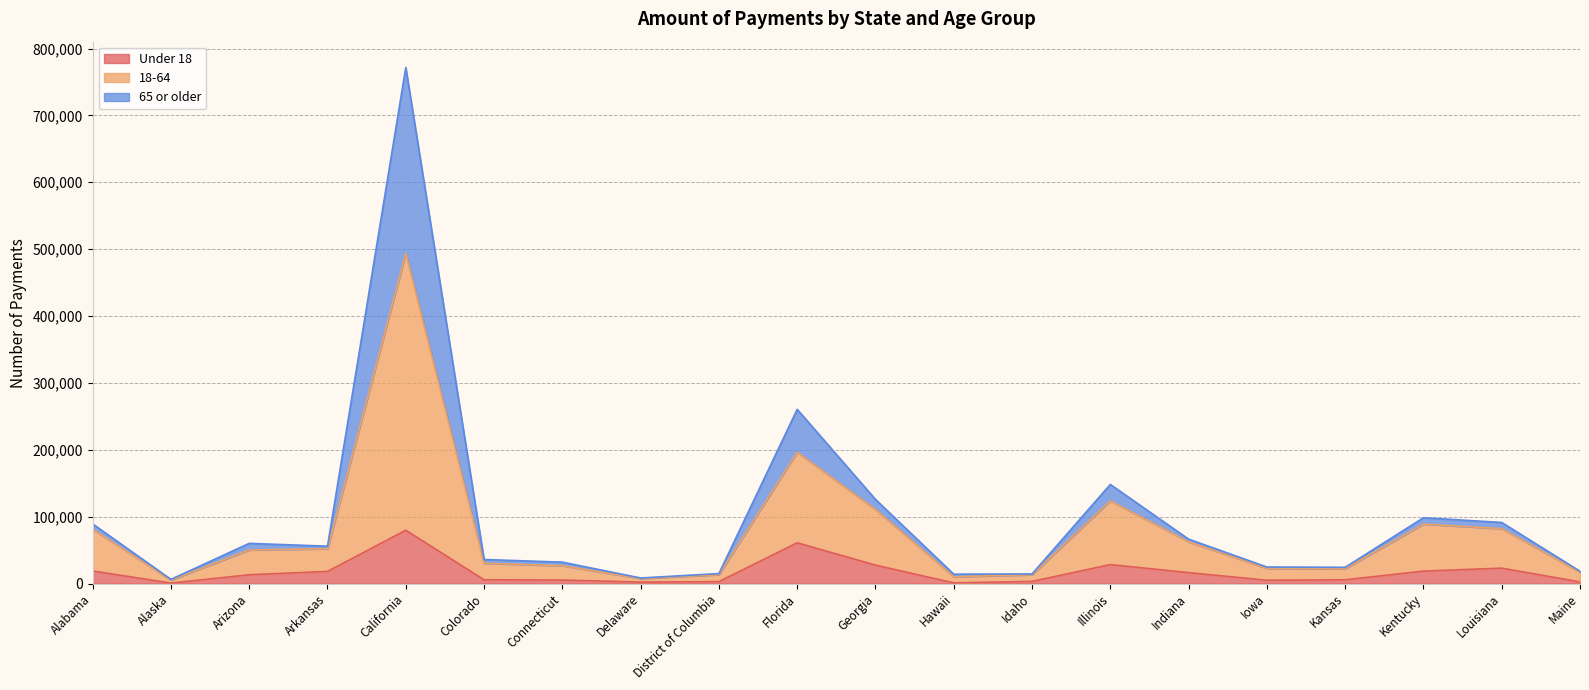

What is the lowest value of the Under 18 series?

702